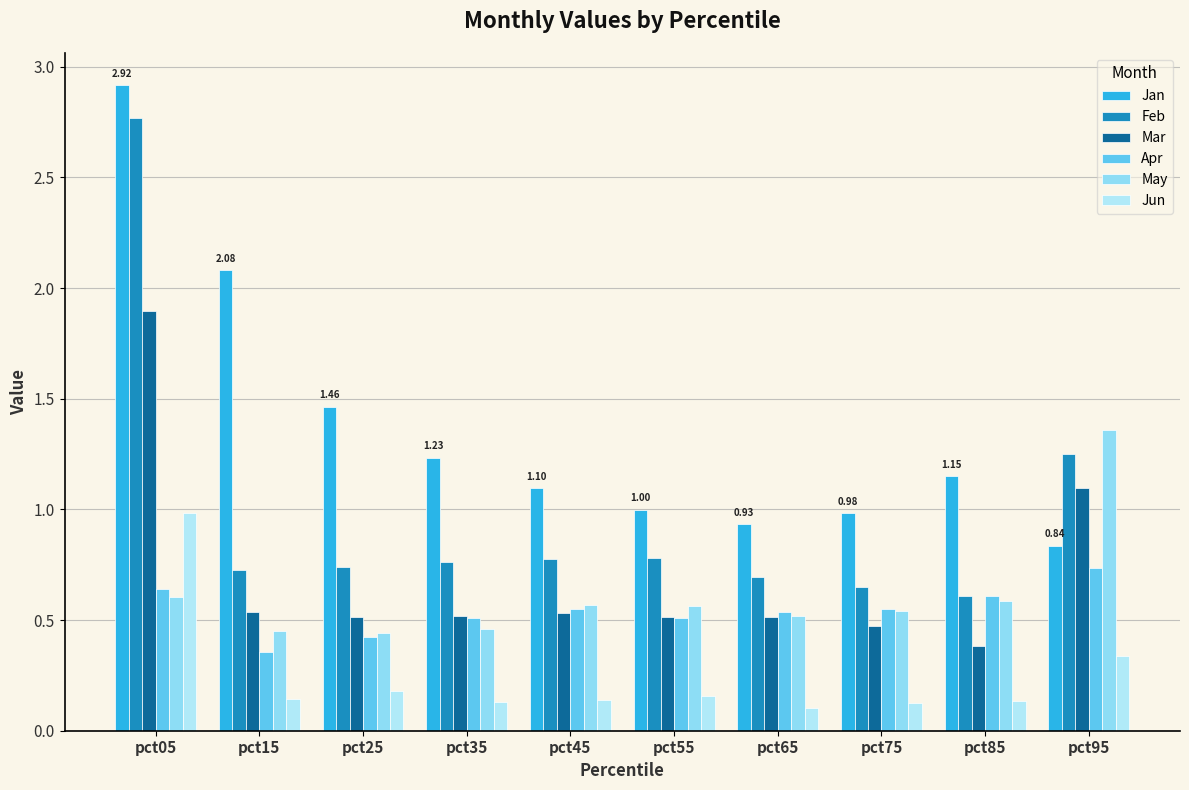

What is the highest value of the Apr series?

0.7